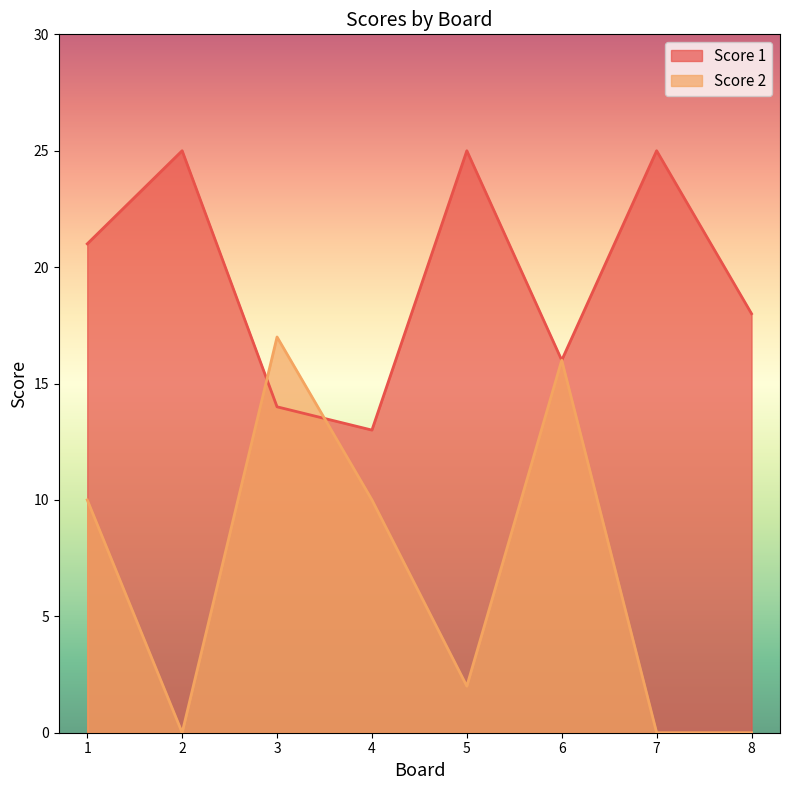

What is the average value of the Score 2 series?

7